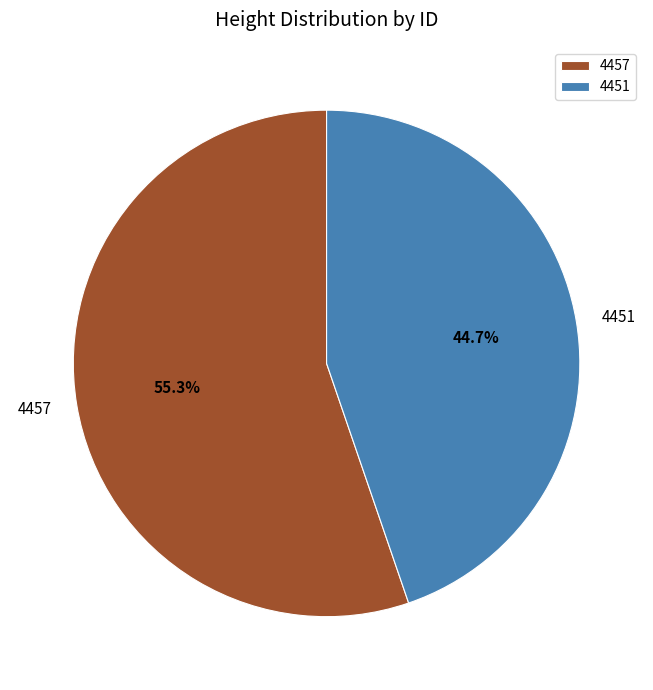

What percentage is the 4451 slice, to the nearest percent?

45%